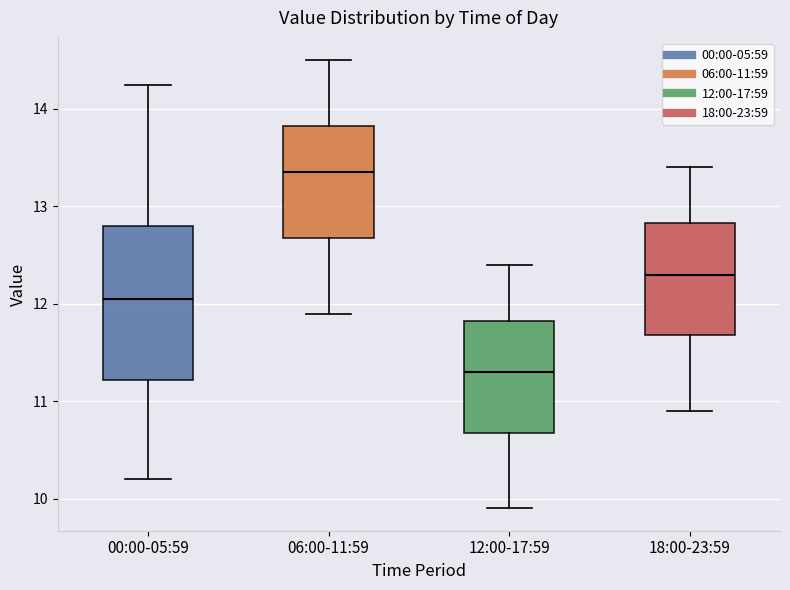

Which box has the highest median line?

06:00-11:59